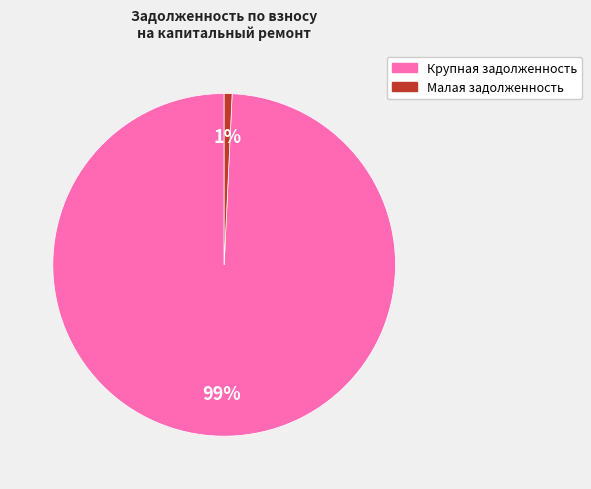

To the nearest percent, what is the average slice percentage?

50%